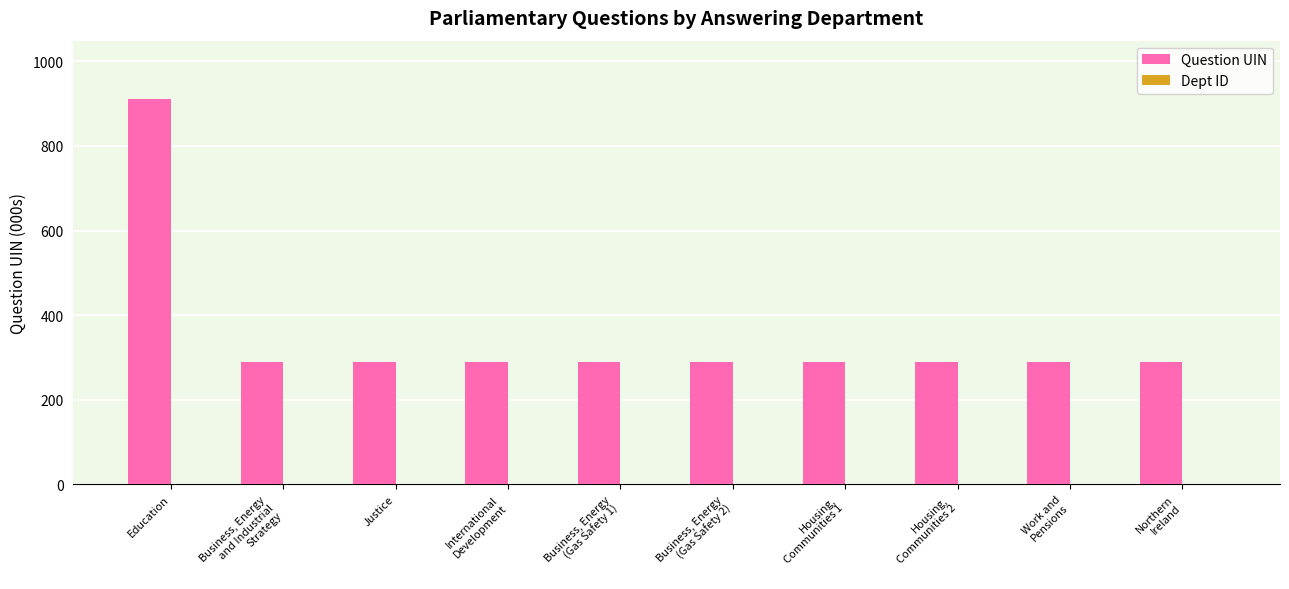

Are the bars horizontal?

No